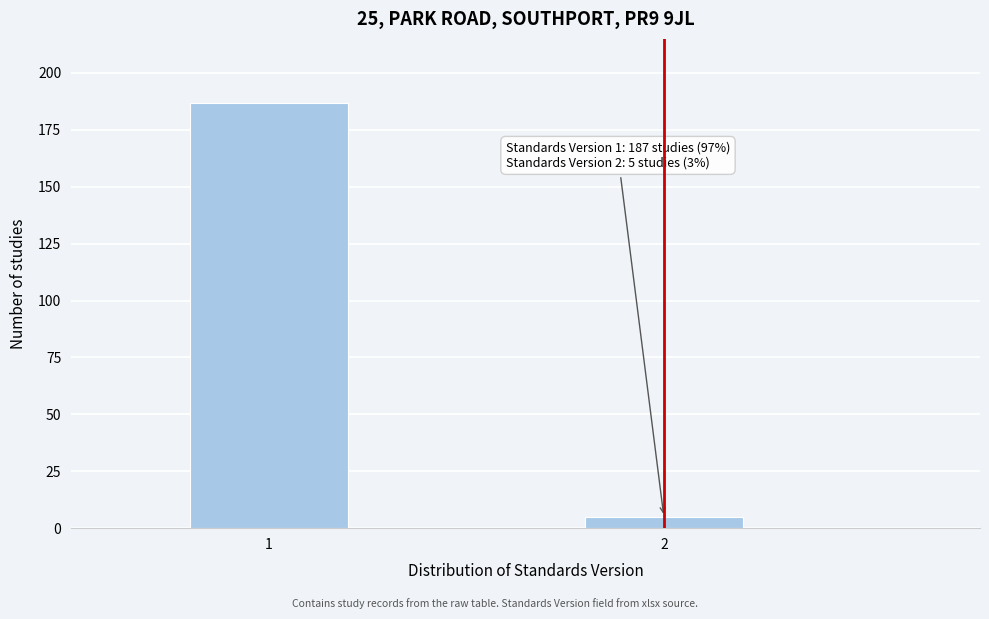

Reading left to right, transcribe all the data shown in this chart.

187	5